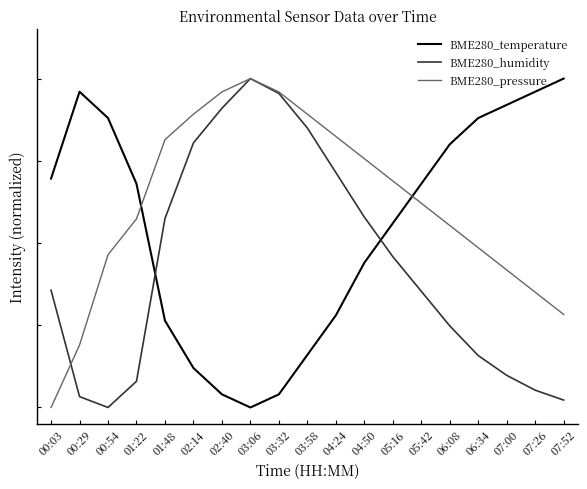

True or false: BME280_temperature and BME280_humidity intersect in this chart.

True